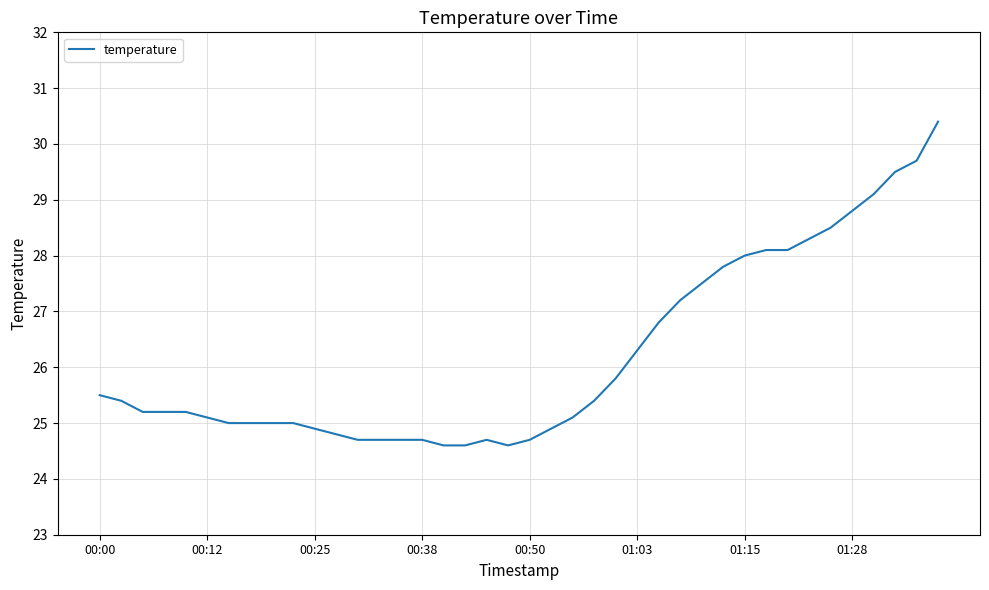

What is the smallest value displayed?

24.6